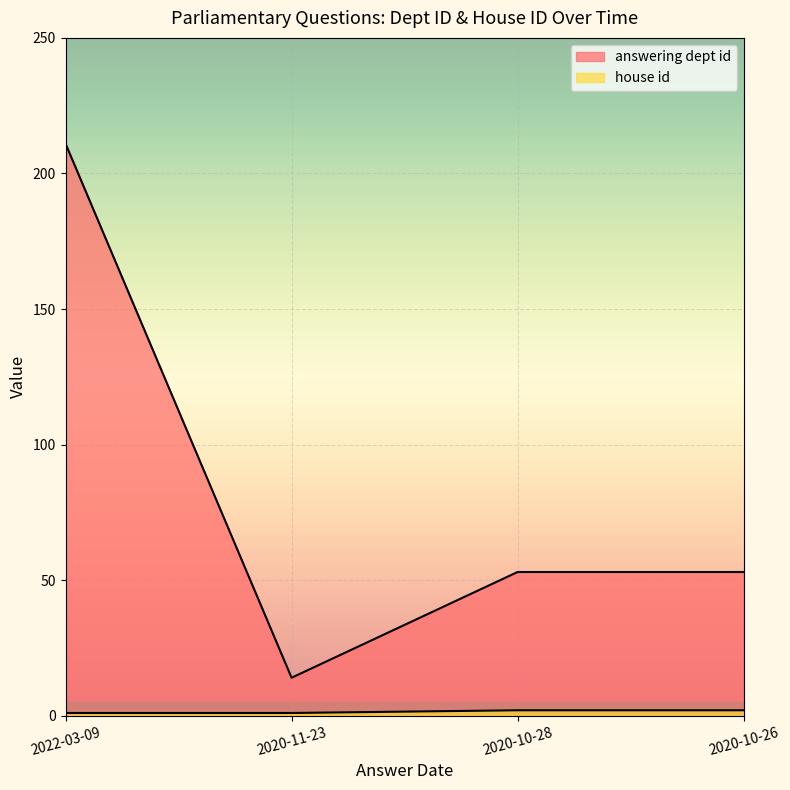

Count the number of data series in this chart.

2